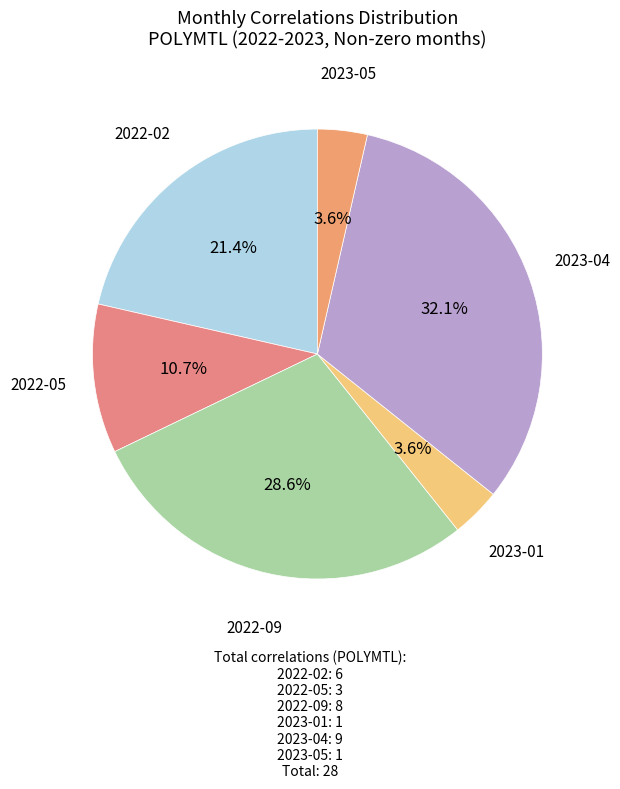

Which slice is the largest?

2023-04